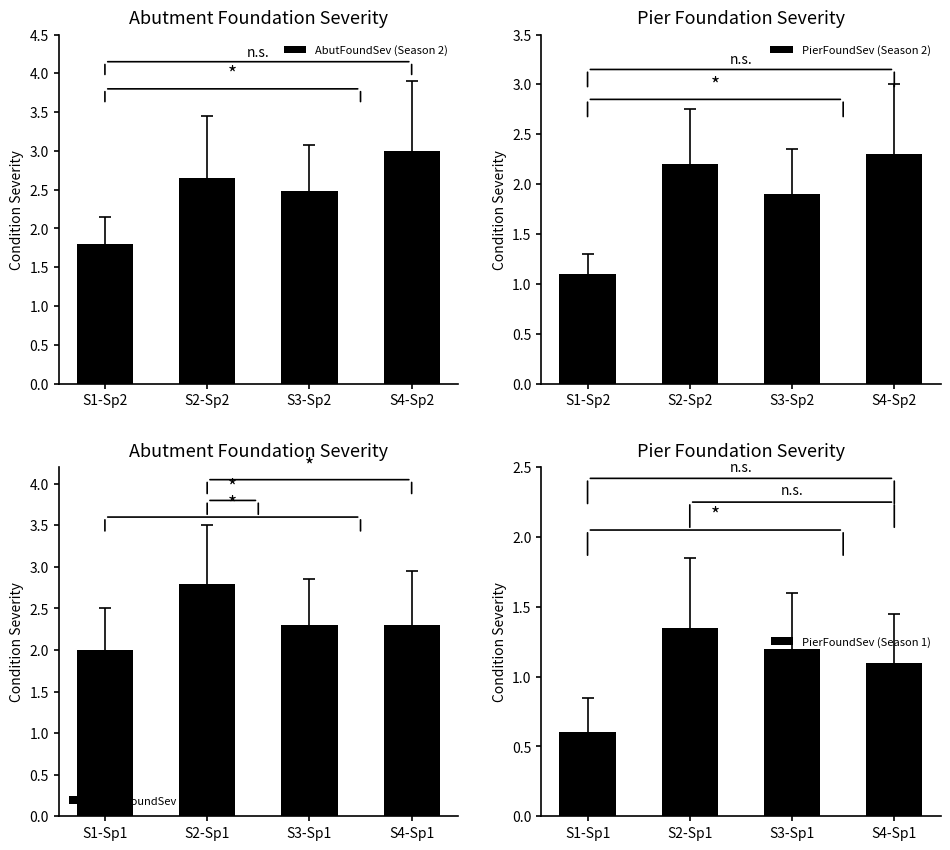

Is it true that PierFoundSev (Season 1) equals 2.4 at S2-Sp1?

False